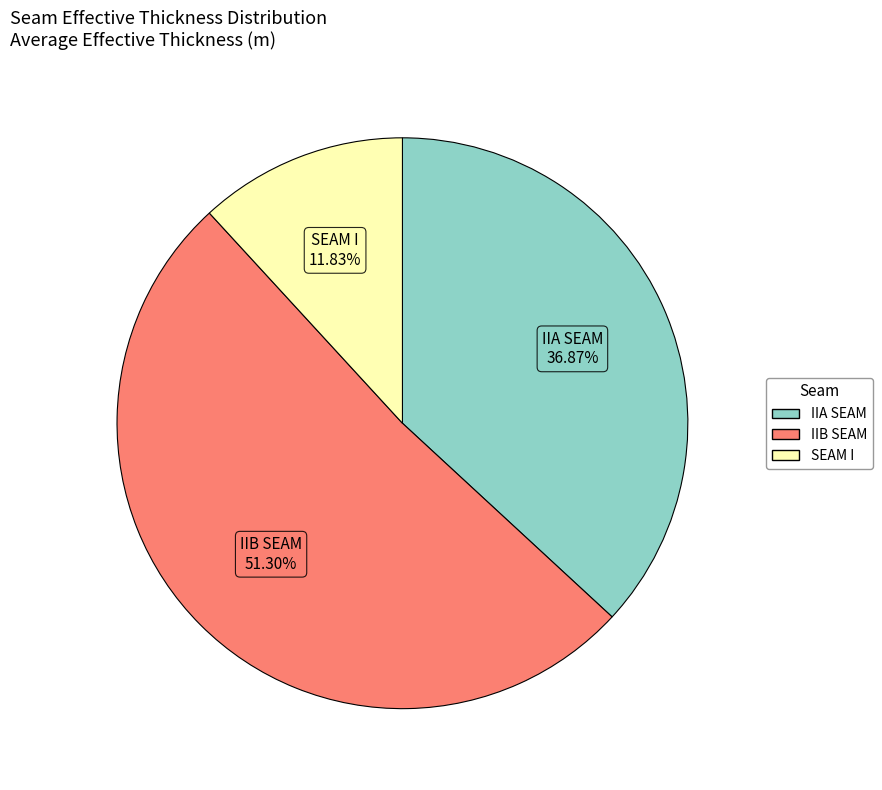

Which category has the smallest portion of the pie?

SEAM I